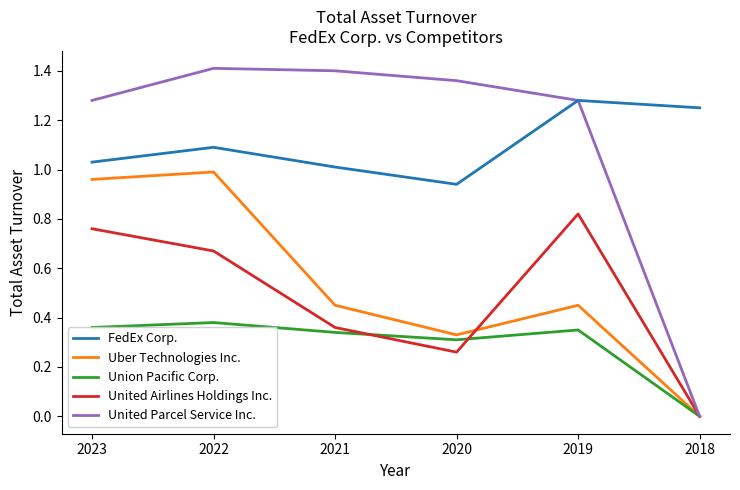

At which category does Uber Technologies Inc. reach its first local peak?

2022